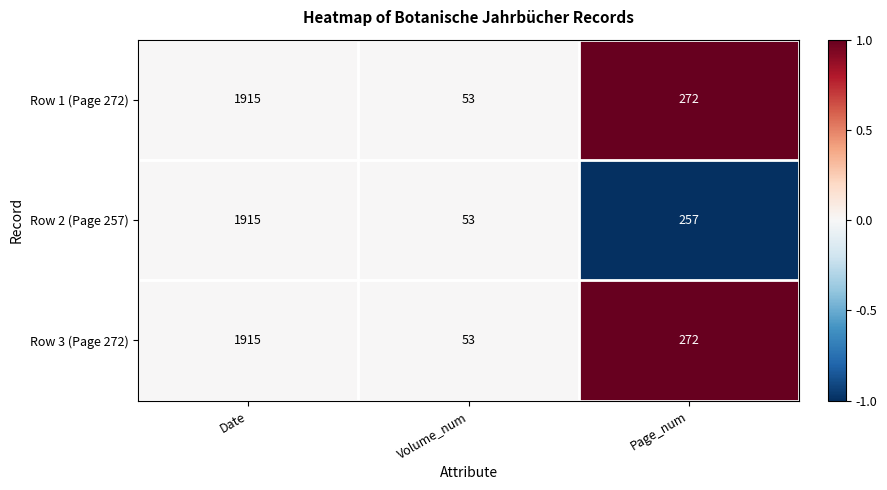

Reading right to left, what are all the values shown in this chart?

Row 1 (Page 272): Page_num=272	Volume_num=53	Date=1915
Row 2 (Page 257): Page_num=257	Volume_num=53	Date=1915
Row 3 (Page 272): Page_num=272	Volume_num=53	Date=1915